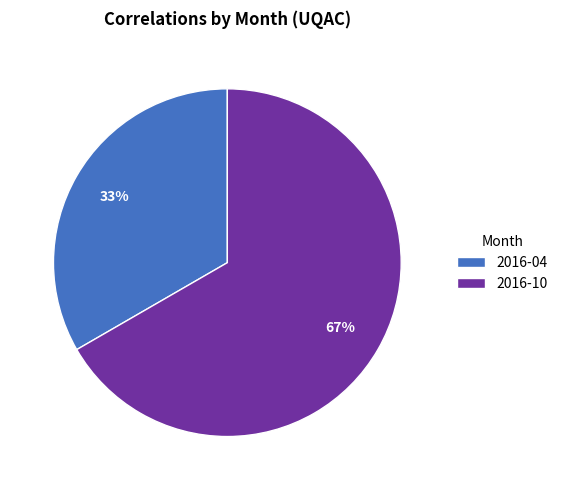

Combined, do 2016-04 and 2016-10 account for over 50%?

Yes